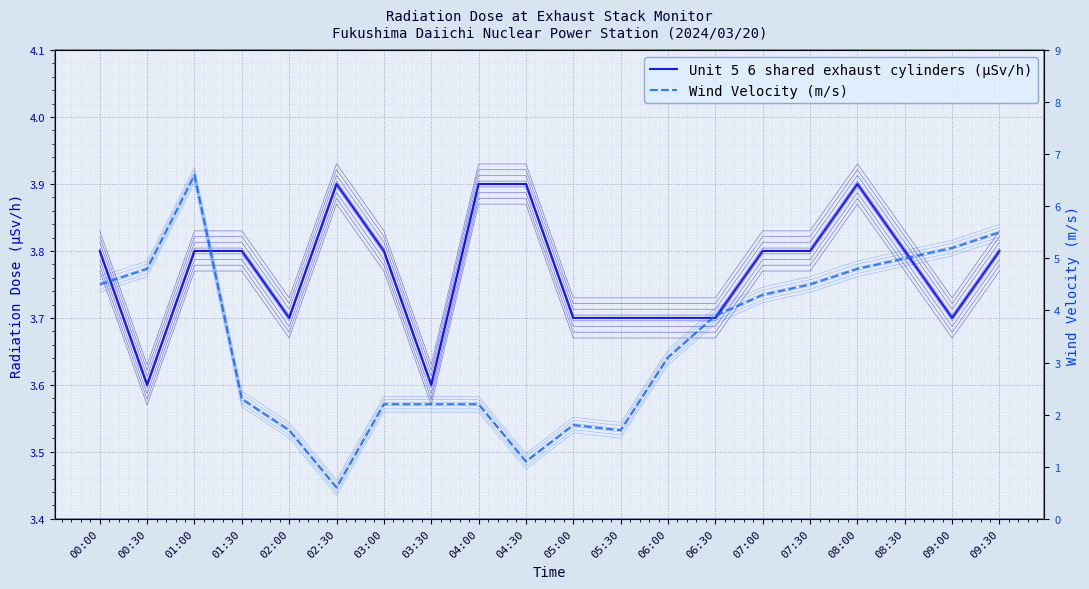

The value of Wind Velocity (m/s) at 05:30 is 1.7. True or false?

True